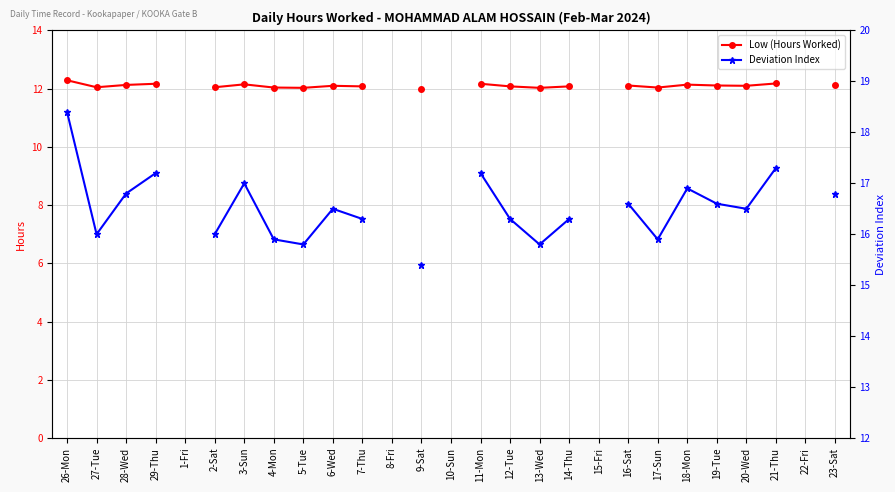

The Deviation Index series shows 16.8 at 28-Wed. True or false?

True